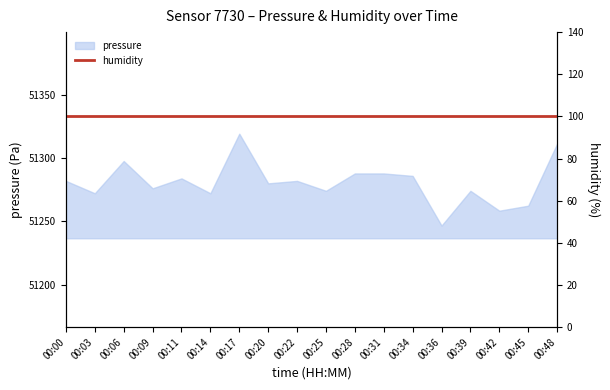

The value at 00:17 is 30495.4. True or false?

False